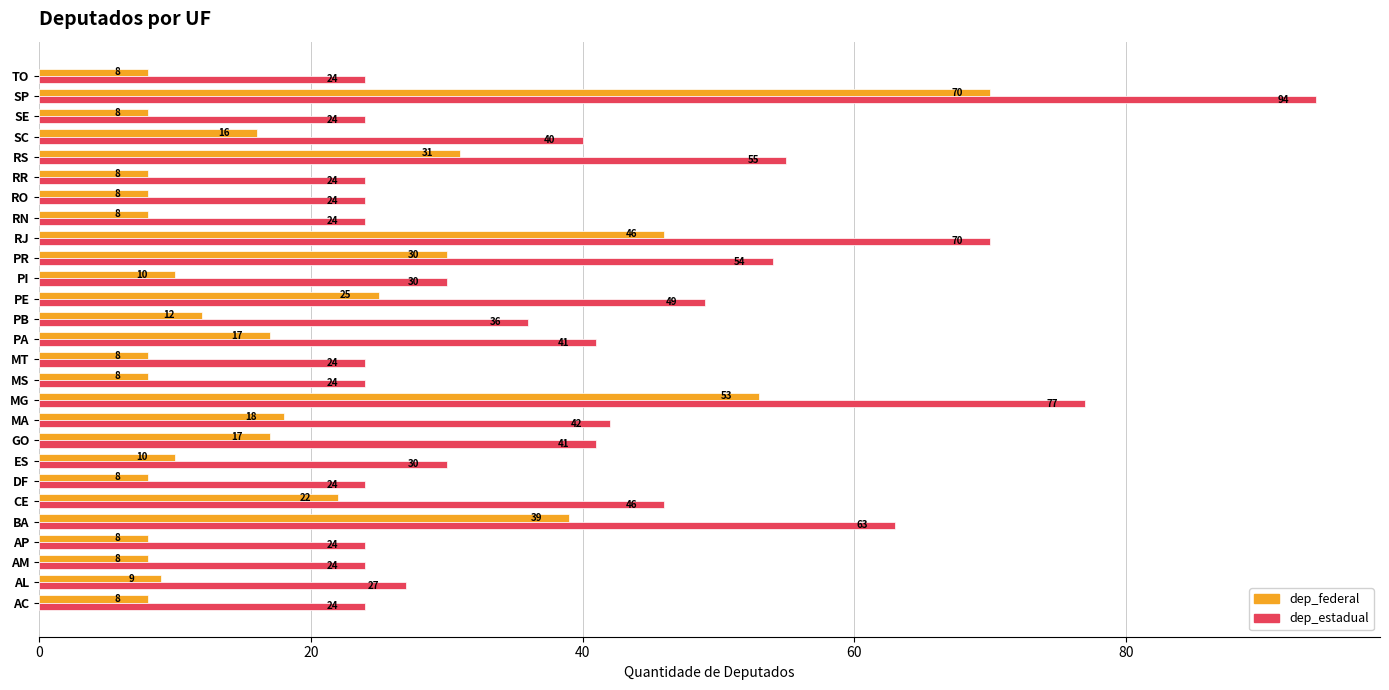

What is the difference between the maximum and minimum values in the dep_federal series?

62